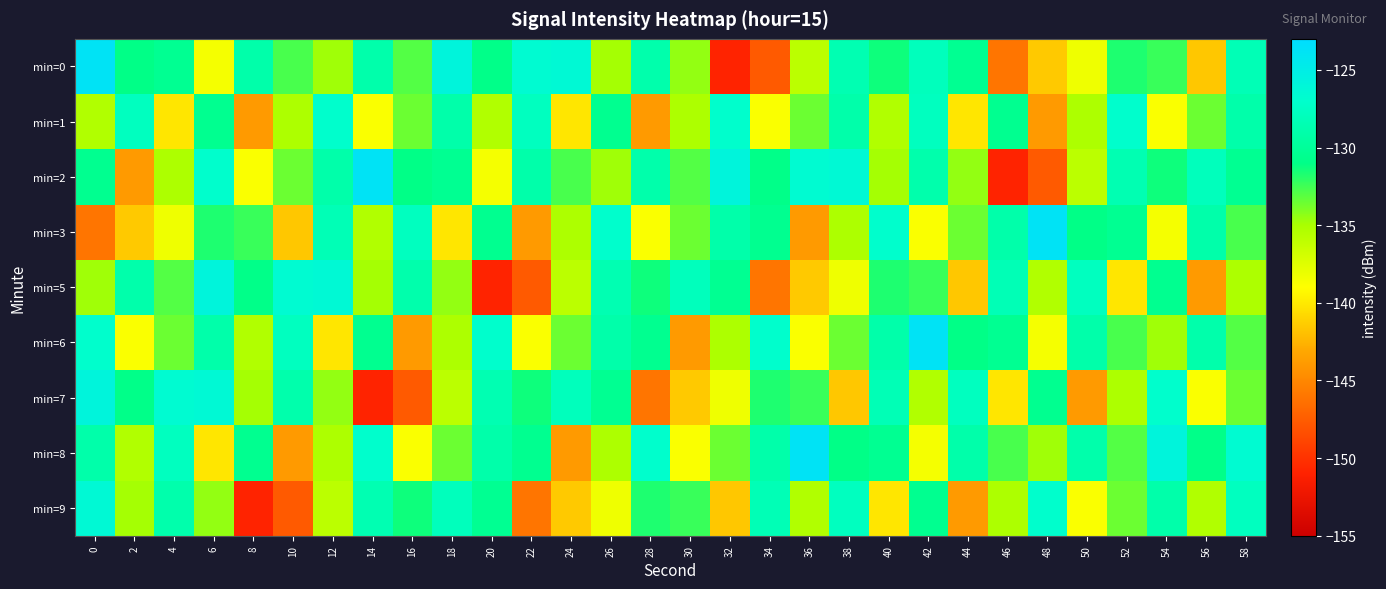

Between 36 and 42, which series saw the biggest shift?

min=6